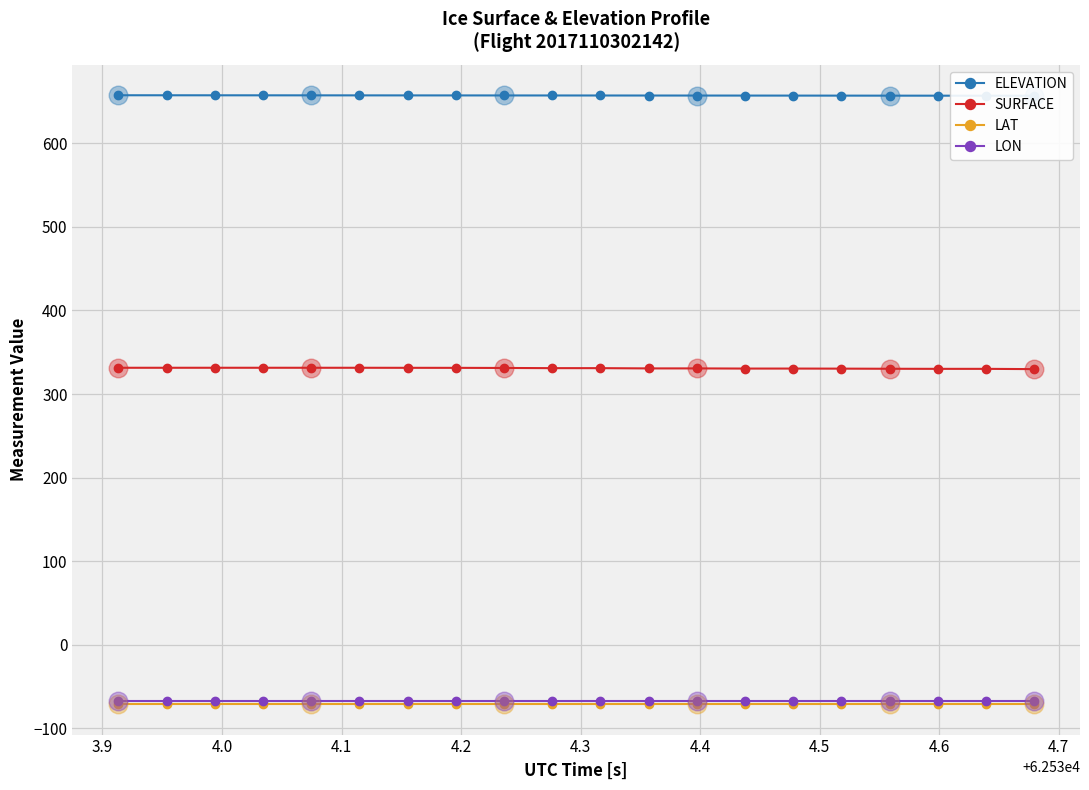

Which series has the widest spread of Y values?

SURFACE